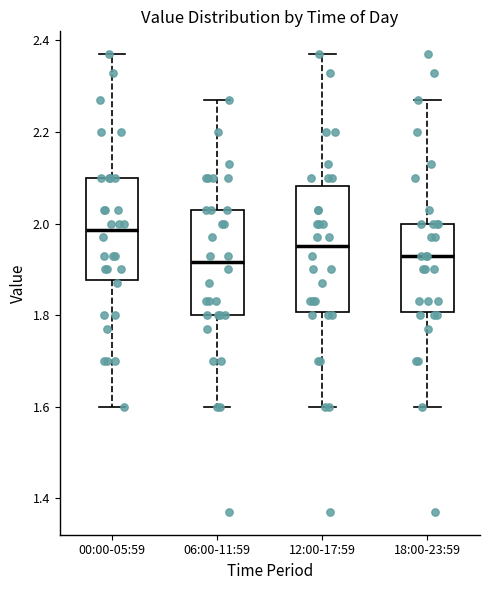

Reading left to right, transcribe this box plot: for each box, give where its median line is, the range the box spans, and where its two whiskers end, as read against the y-axis. The values are not printed on the chart, so give them approximately, as read against the axis.

00:00-05:59: median 1.98, box 1.88 to 2.10, whiskers 1.60 to 2.38
06:00-11:59: median 1.92, box 1.80 to 2.04, whiskers 1.60 to 2.28
12:00-17:59: median 1.96, box 1.80 to 2.08, whiskers 1.60 to 2.38
18:00-23:59: median 1.94, box 1.80 to 2.00, whiskers 1.60 to 2.28